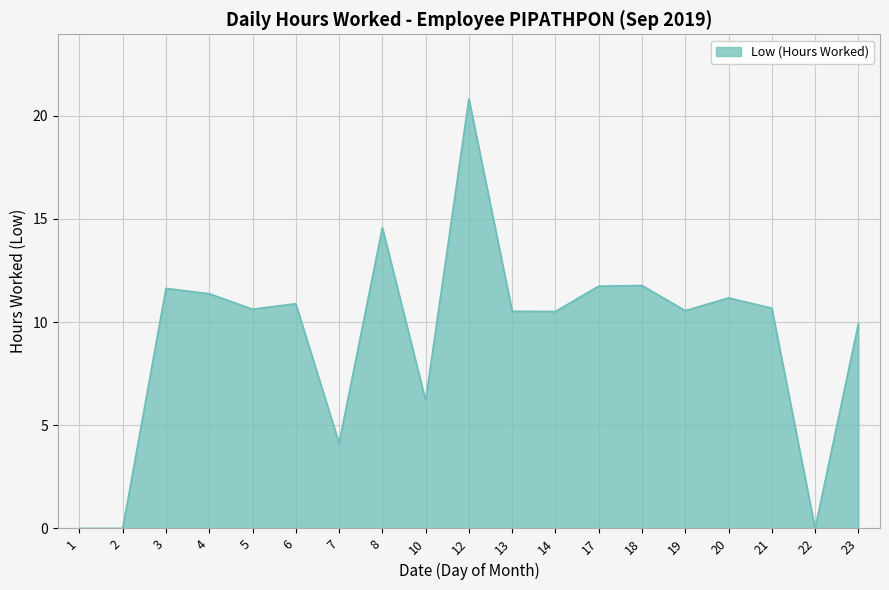

Is it true that the value at 19 is 4.4?

False